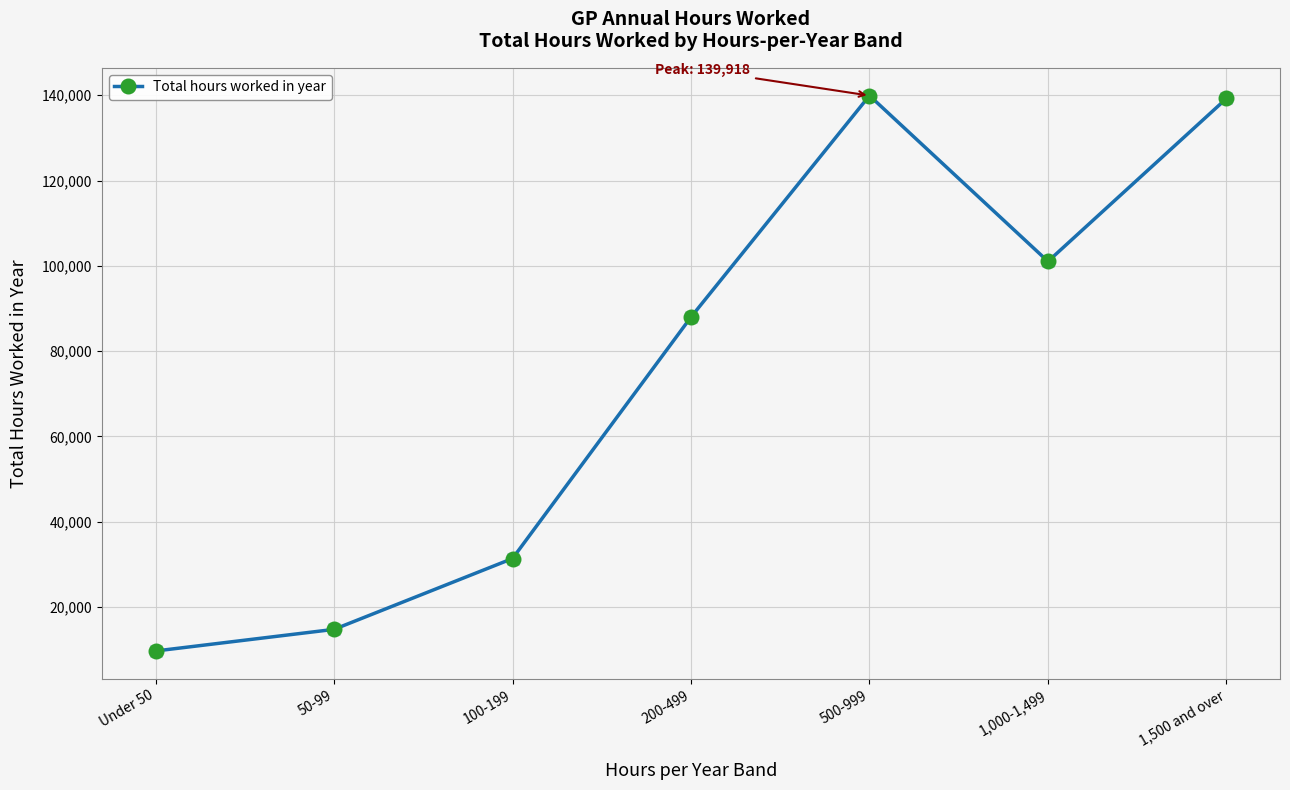

What is the value of the 5th point from the left?

139917.9